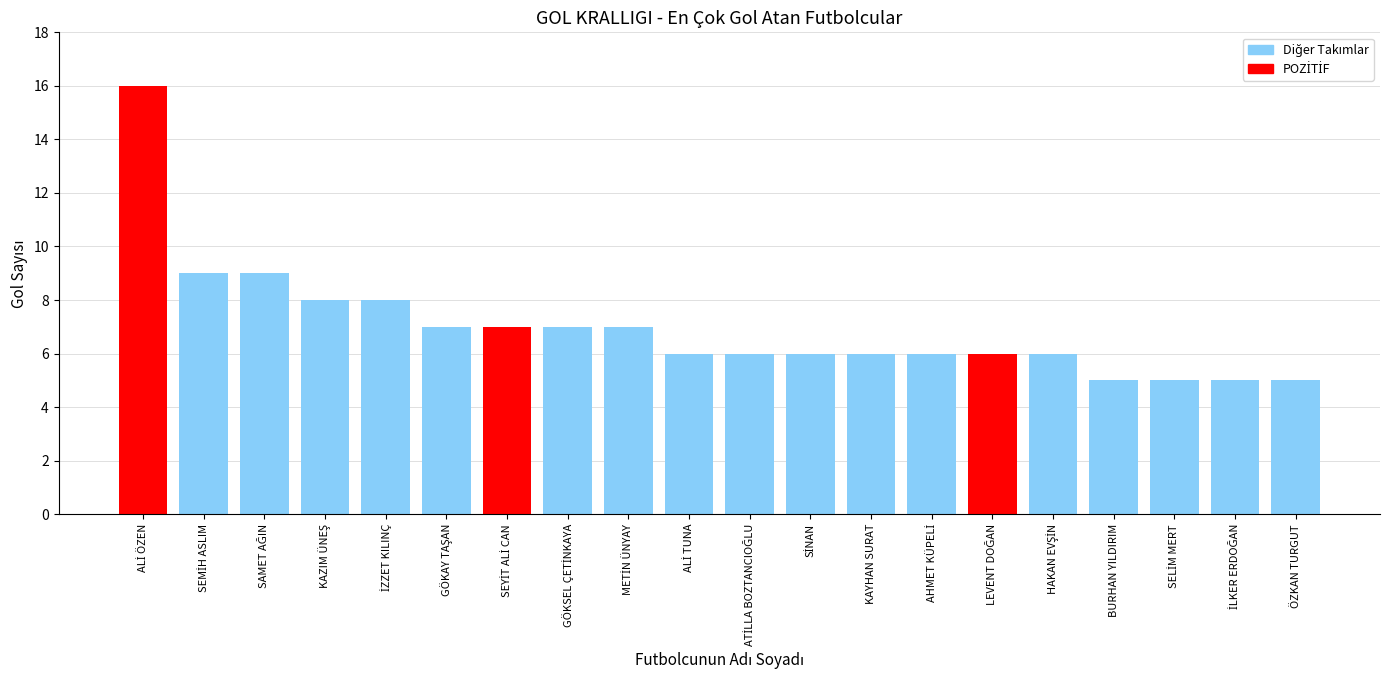

What is the difference between the maximum and minimum values?

11